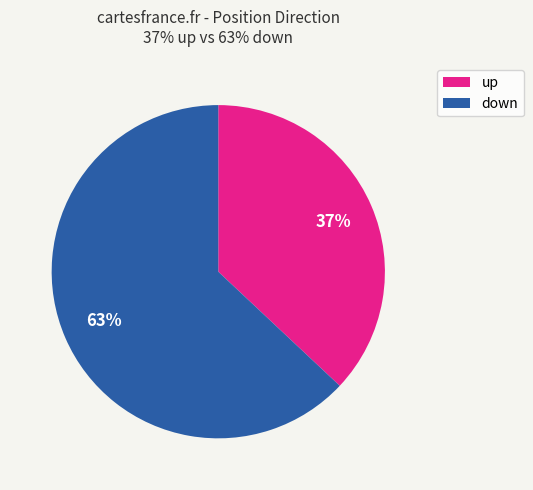

Count the number of slices in the pie.

2